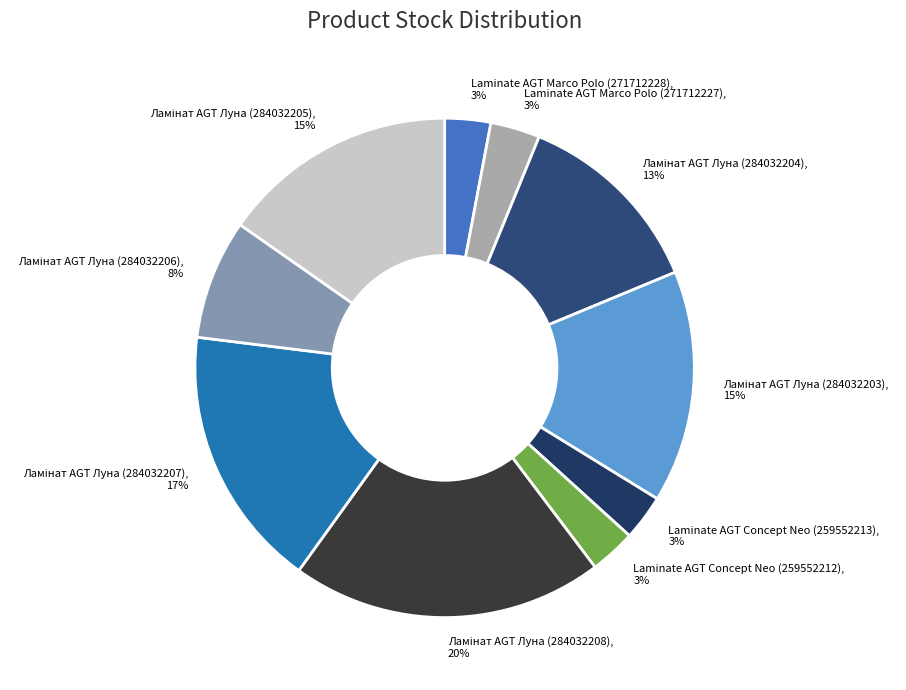

Count the number of slices in the pie.

10